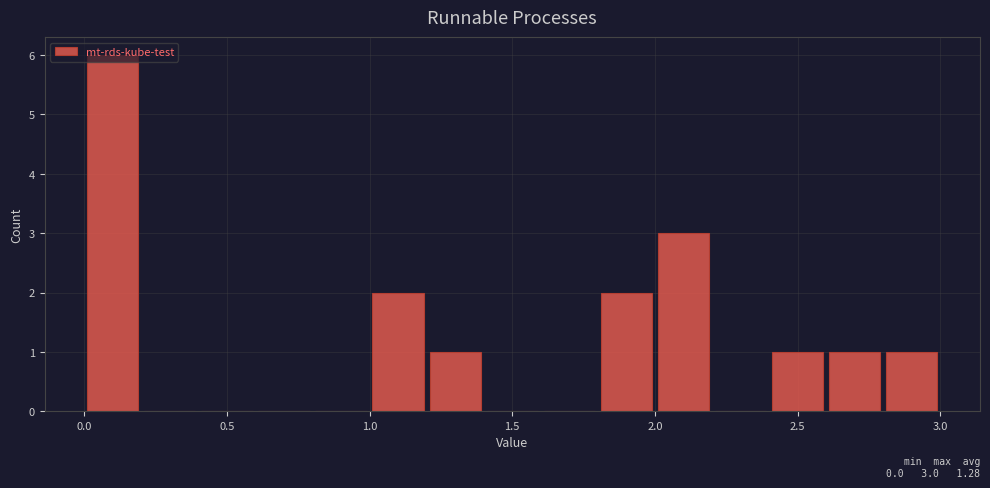

Which range on the x-axis has the tallest bar?

0.0 to 0.2